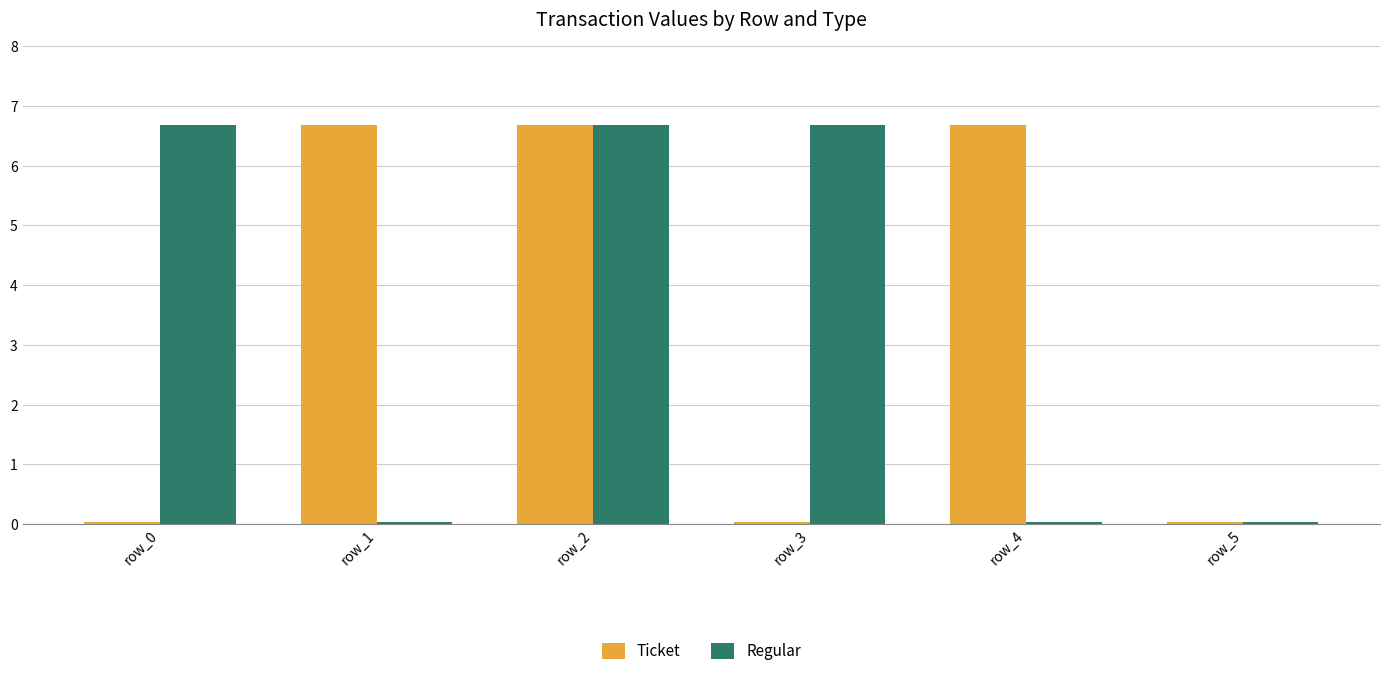

What is the maximum value for Regular?

6.7